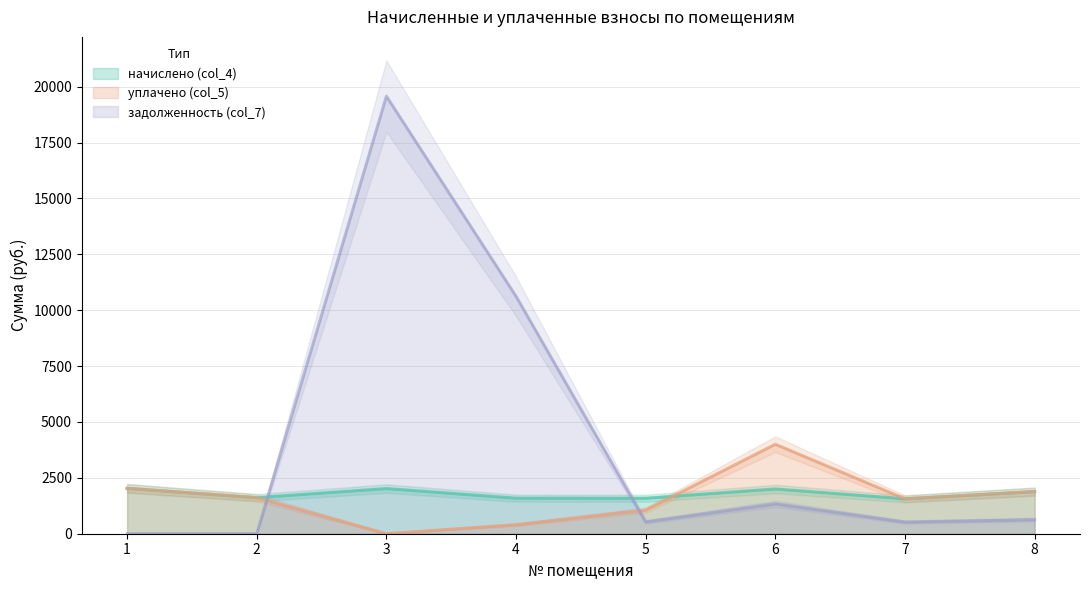

How many data points in начислено (col_4) are less than 1884?

4